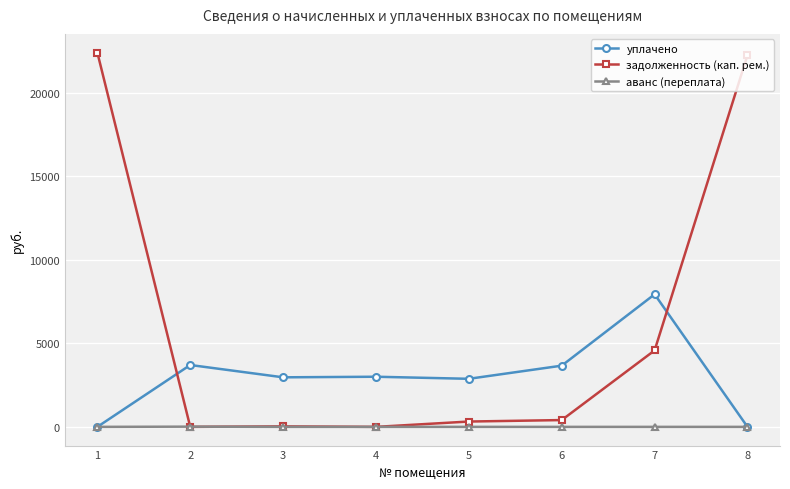

True or false: уплачено has a value of 3663.4 at 6.

True